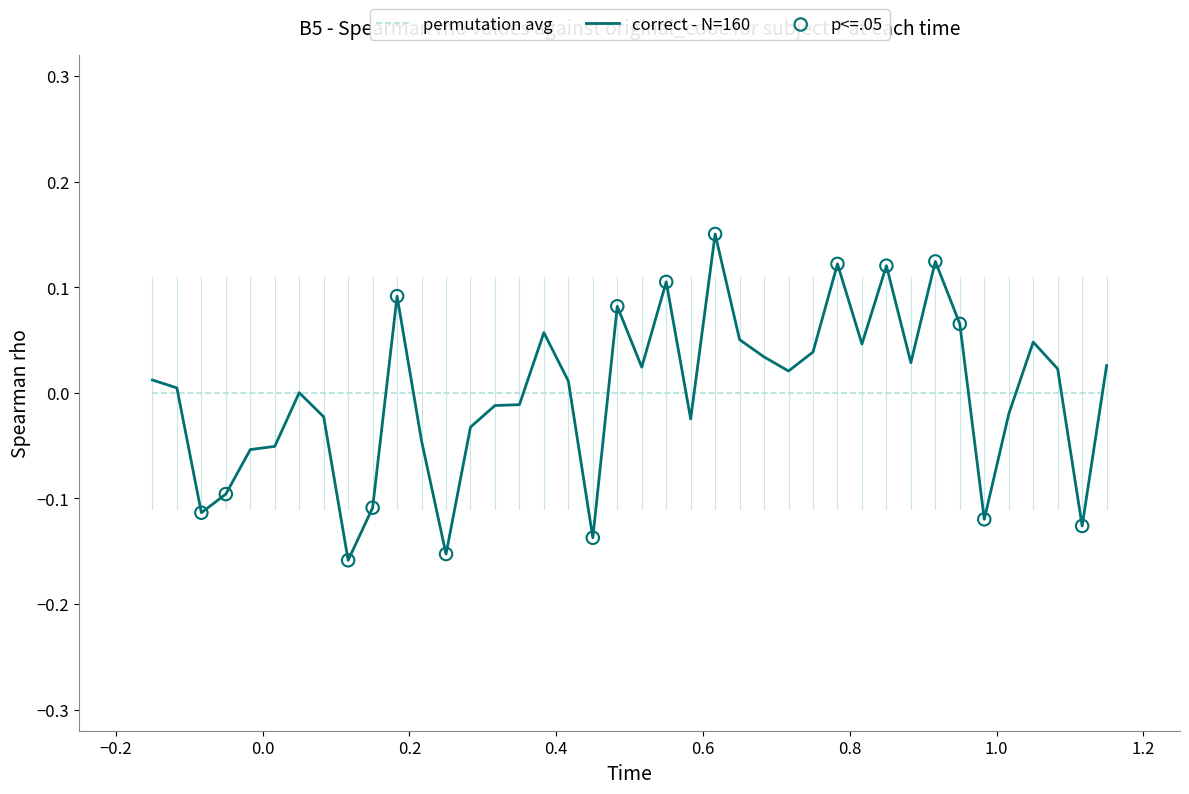

Which series has the largest range (max minus min)?

correct - N=160